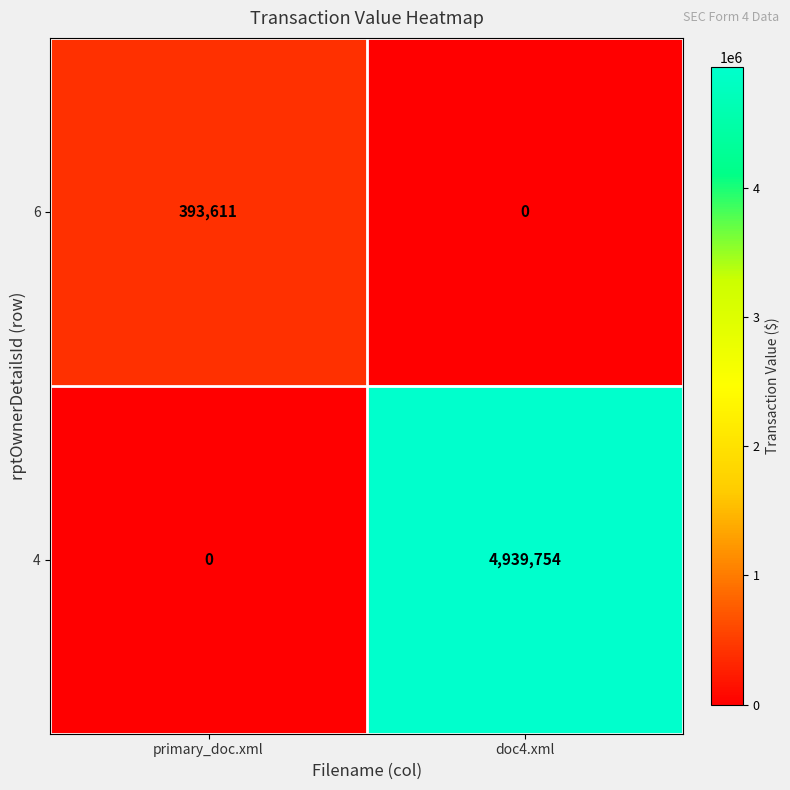

At which label is 6 closest to 196805?

doc4.xml